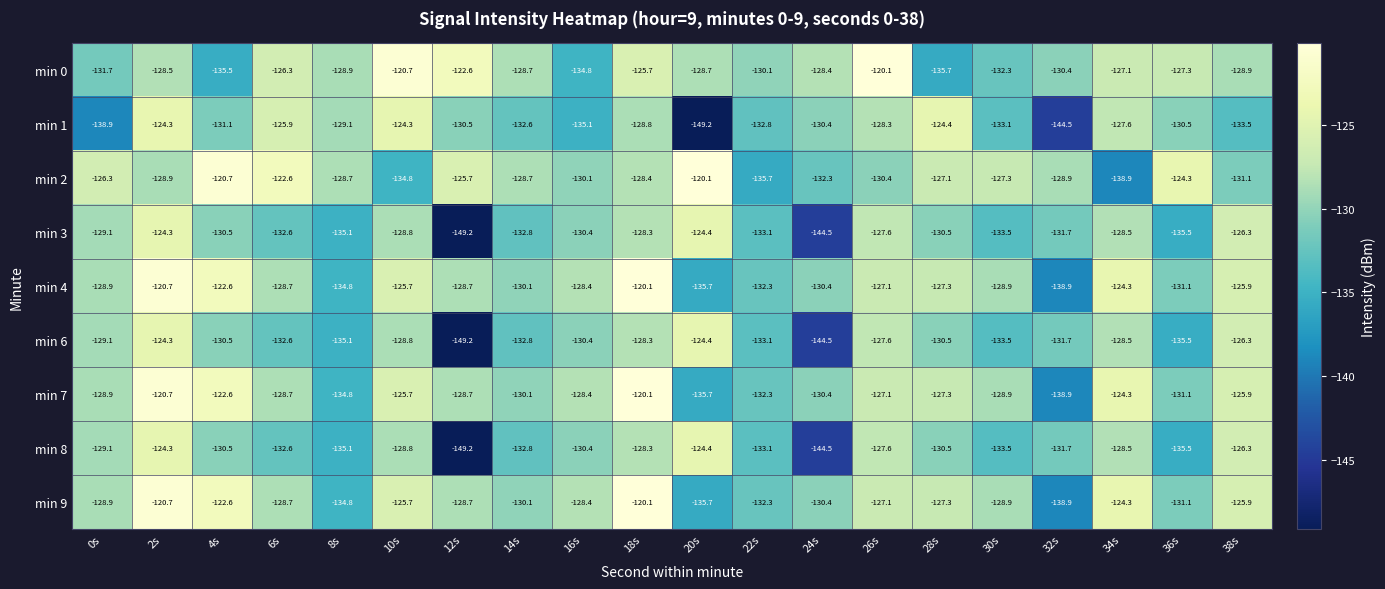

What is the sum of the min 3 values at 12s and 20s?

-273.6